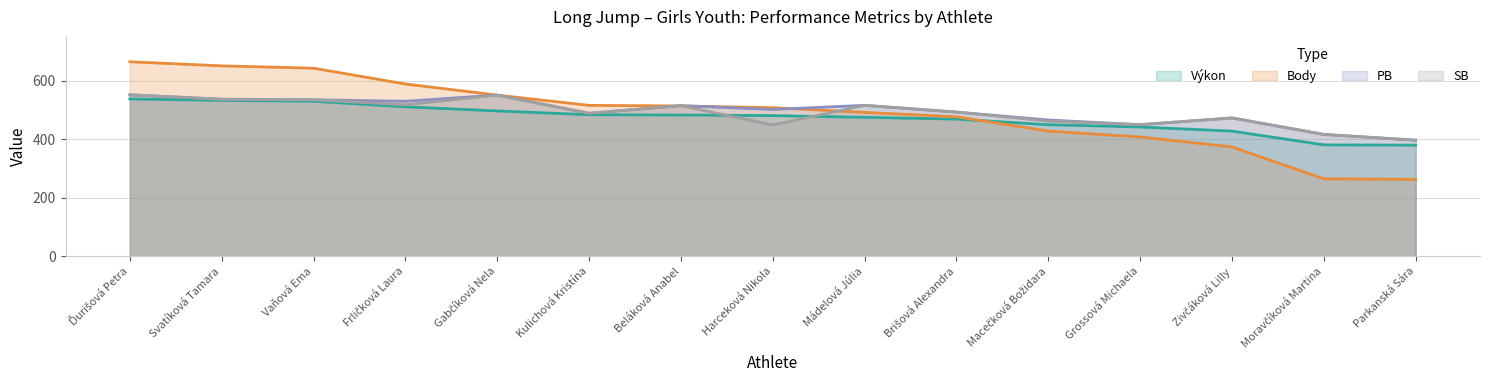

Reading right to left, transcribe all the data shown in this chart.

Výkon: Parkanská Sára=380	Moravčíková Martina=381	Zivčáková Lilly=428	Grossová Michaela=442	Macečková Božidara=450	Brišová Alexandra=469	Mádelová Júlia=475	Harceková Nikola=481	Beláková Anabel=483	Kulichová Kristína=484	Gabčíková Nela=497	Frličková Laura=511	Vaňová Ema=530	Svatíková Tamara=533	Ďurišová Petra=538
Body: Parkanská Sára=263	Moravčíková Martina=265	Zivčáková Lilly=374	Grossová Michaela=408	Macečková Božidara=428	Brišová Alexandra=477	Mádelová Júlia=492	Harceková Nikola=508	Beláková Anabel=514	Kulichová Kristína=516	Gabčíková Nela=551	Frličková Laura=589	Vaňová Ema=643	Svatíková Tamara=651	Ďurišová Petra=665
PB: Parkanská Sára=397	Moravčíková Martina=417	Zivčáková Lilly=473	Grossová Michaela=450	Macečková Božidara=466	Brišová Alexandra=493	Mádelová Júlia=516	Harceková Nikola=502	Beláková Anabel=515	Kulichová Kristína=489	Gabčíková Nela=551	Frličková Laura=530	Vaňová Ema=535	Svatíková Tamara=537	Ďurišová Petra=552
SB: Parkanská Sára=397	Moravčíková Martina=416	Zivčáková Lilly=473	Grossová Michaela=450	Macečková Božidara=462	Brišová Alexandra=493	Mádelová Júlia=516	Harceková Nikola=449	Beláková Anabel=515	Kulichová Kristína=489	Gabčíková Nela=551	Frličková Laura=518	Vaňová Ema=535	Svatíková Tamara=537	Ďurišová Petra=552